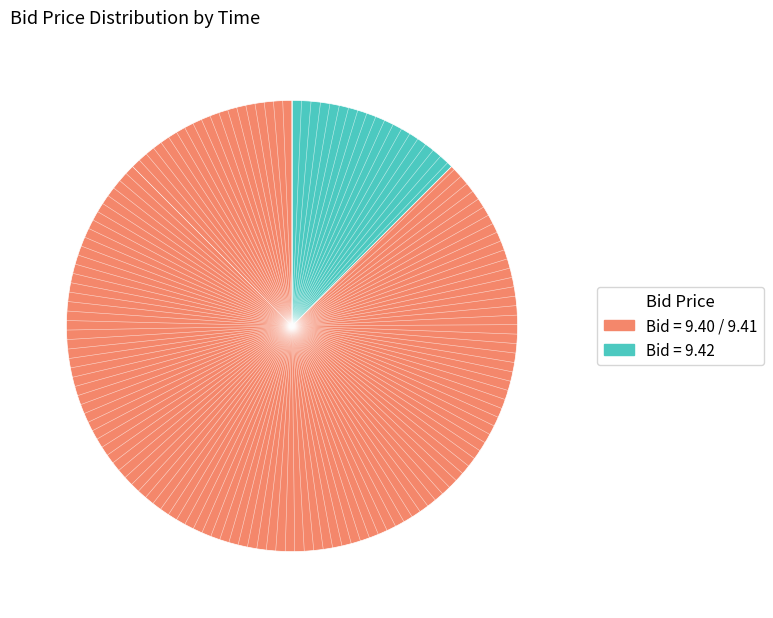

Count the number of slices in the pie.

2